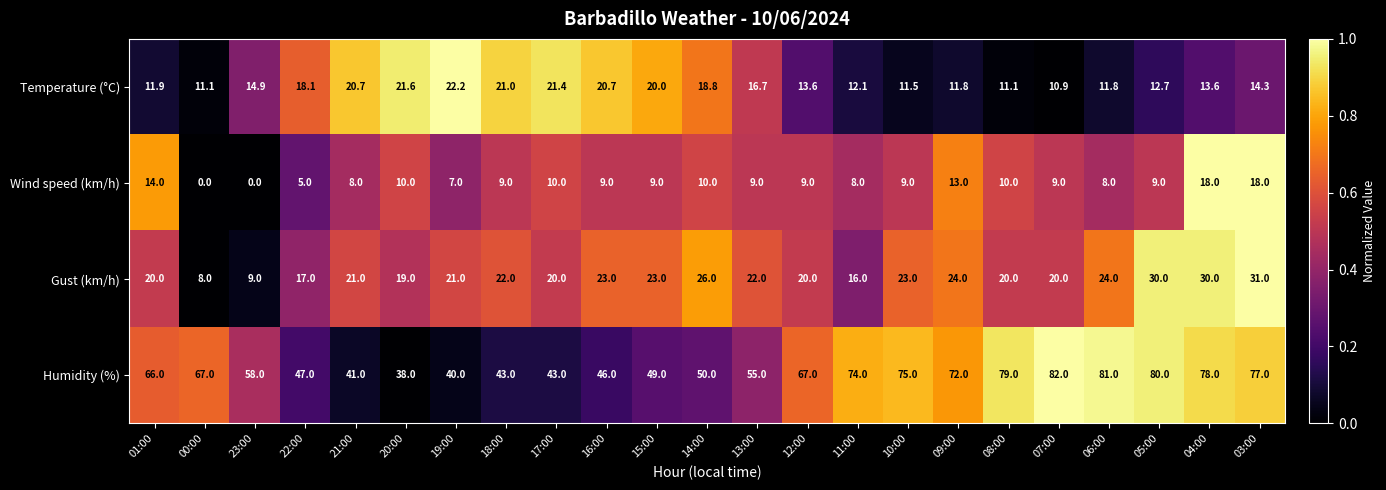

What is the difference between the highest and lowest values at 00:00?

67.0